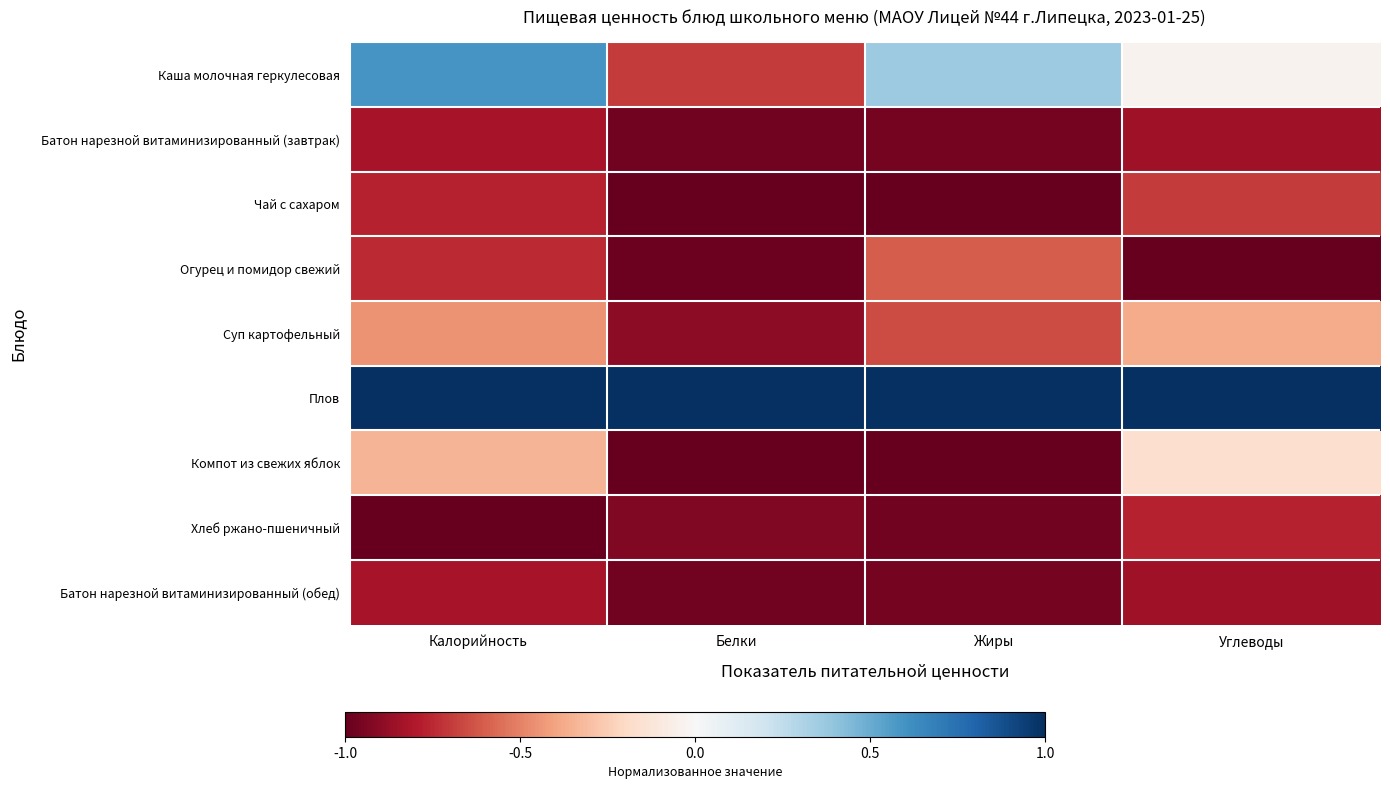

List the series in order of their peak value, highest first.

Плов, Каша молочная геркулесовая, Компот из свежих яблок, Суп картофельный, Огурец и помидор свежий, Чай с сахаром, Хлеб ржано-пшеничный, Батон нарезной витаминизированный (завтрак), Батон нарезной витаминизированный (обед)